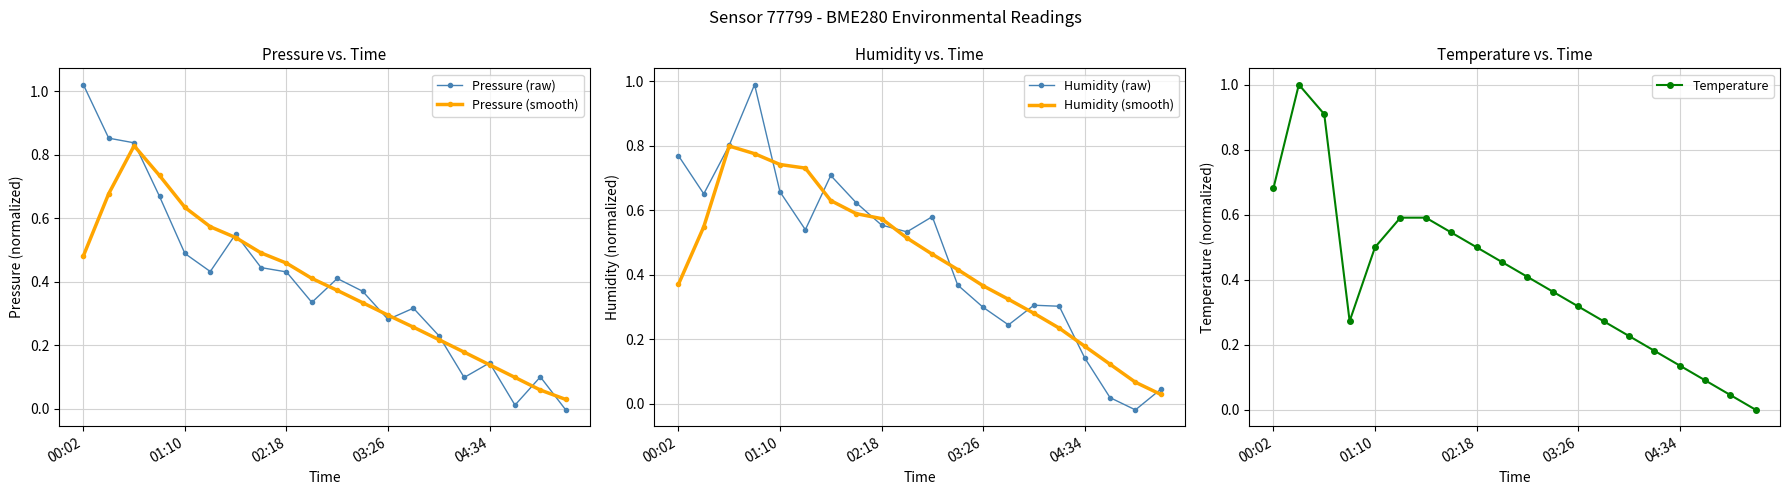

What is the average value of the Humidity (raw) series?

0.5